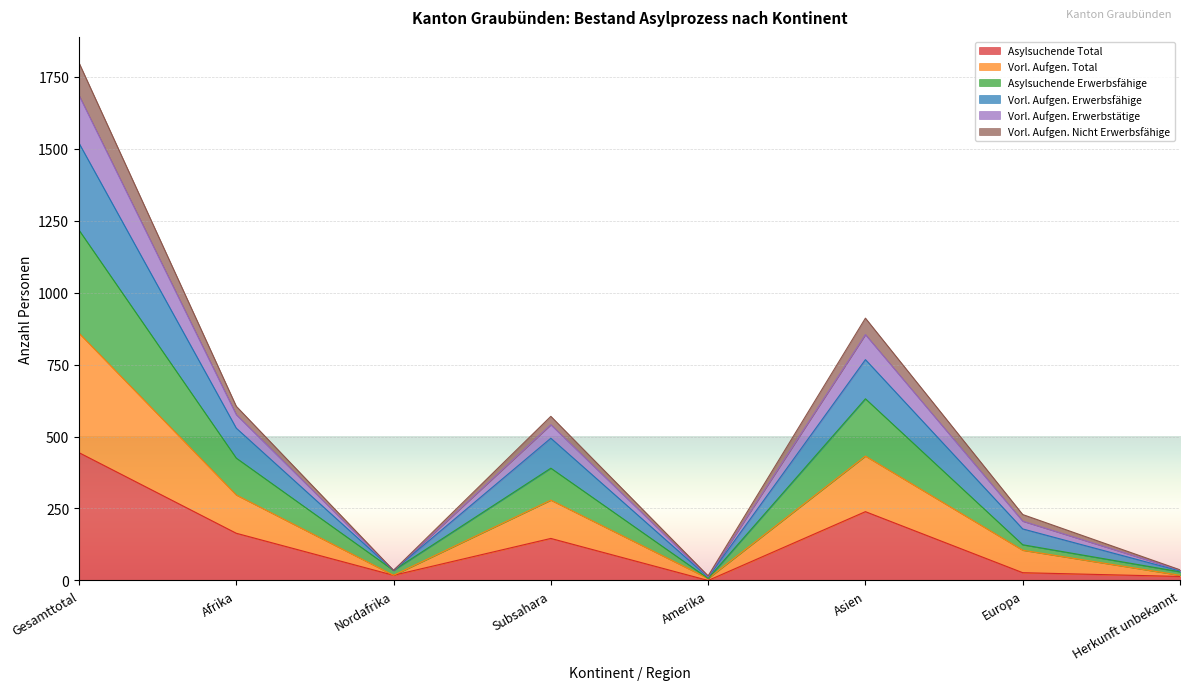

How many values in the Asylsuchende Erwerbsfähige series are below 390?

4